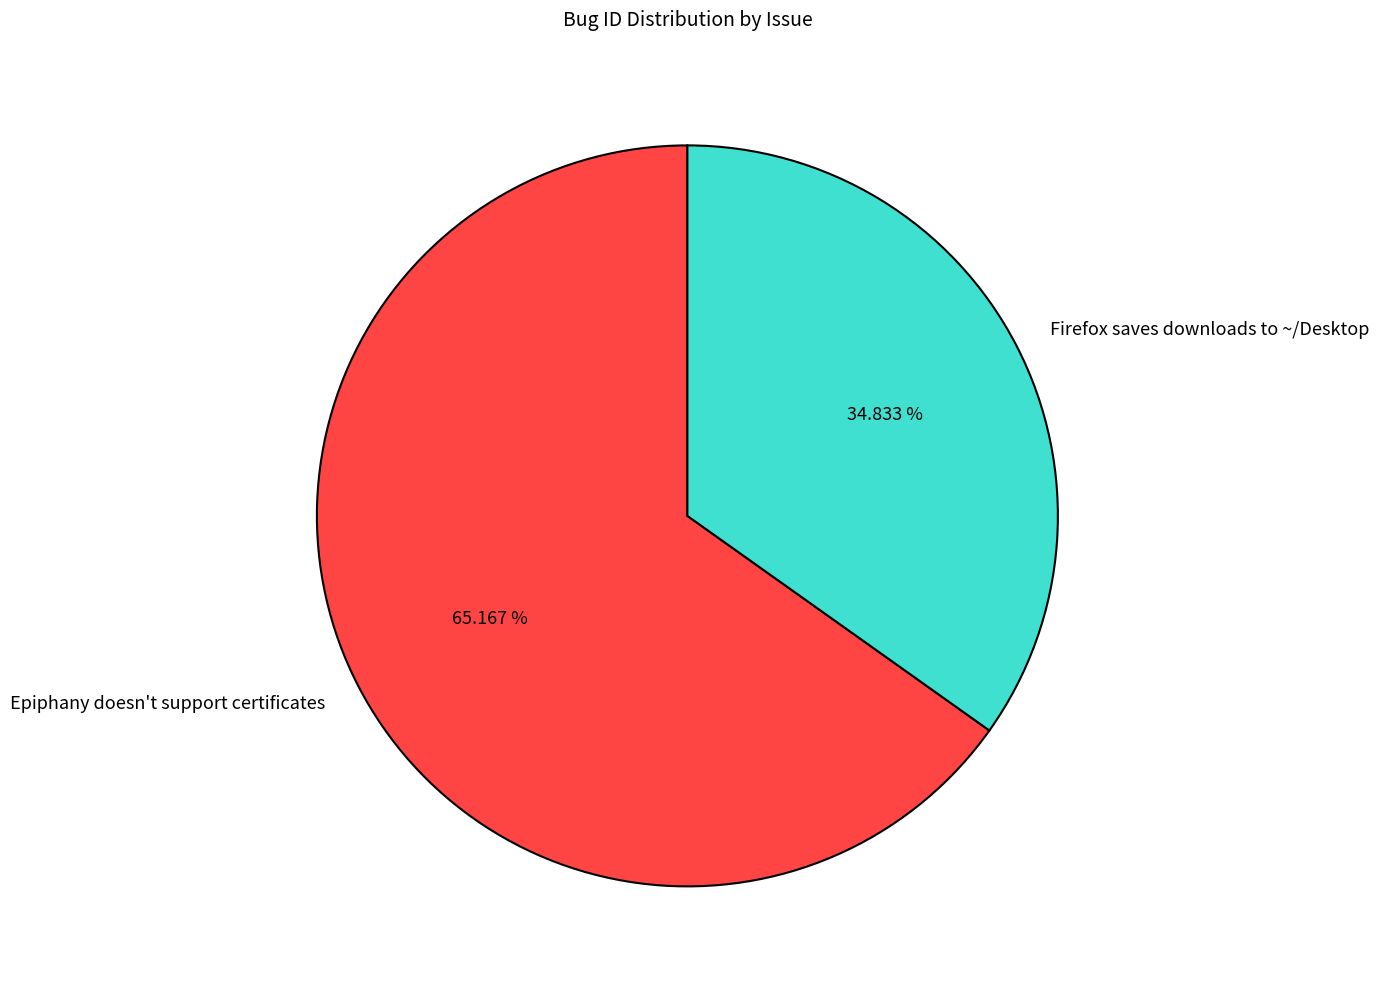

To the nearest percent, what is the difference between the largest and smallest slice percentages?

30%